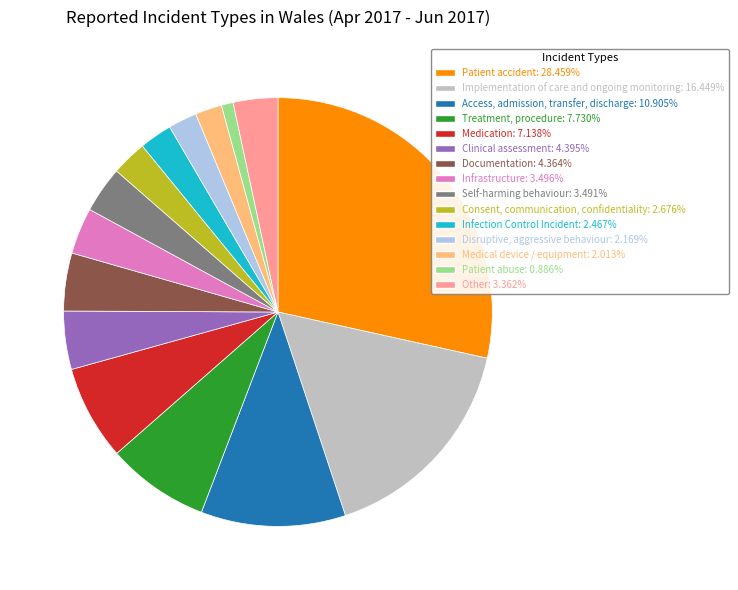

How many segments does this pie chart have?

15